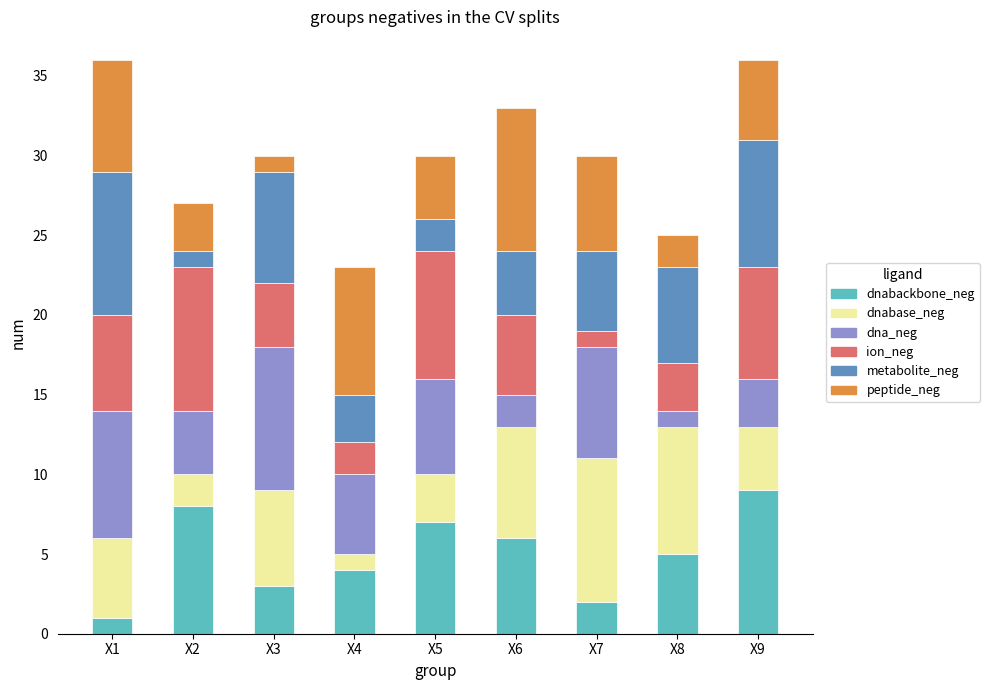

How many bars are there in total?

9